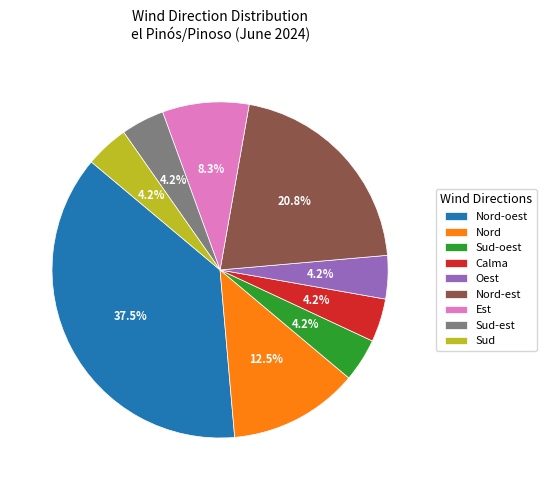

How many slices are in this pie chart?

9